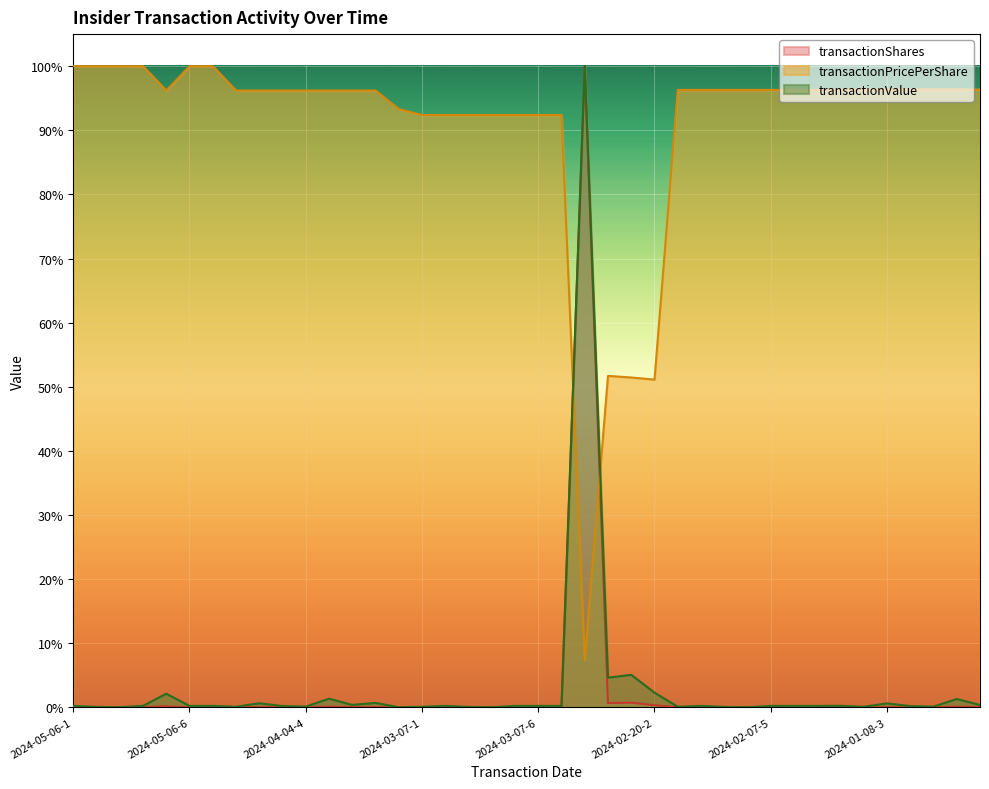

What is the total value across all series at 2024-02-28?

2.1